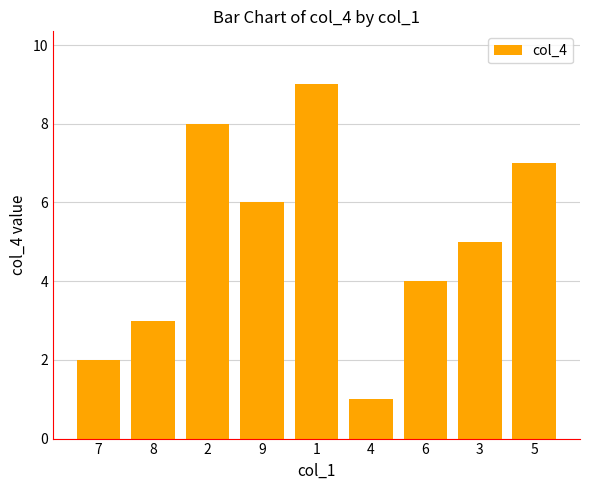

What position from the right is 1?

5